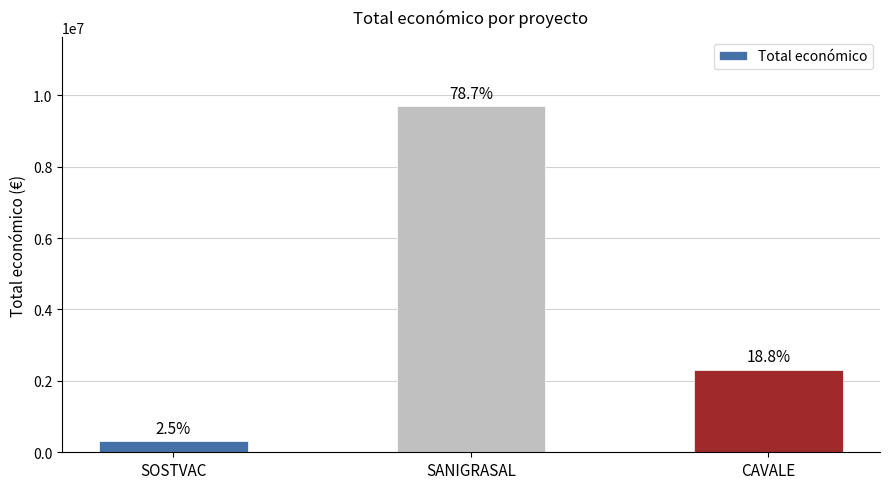

Reading left to right, extract all data points from this chart.

SOSTVAC=311553	SANIGRASAL=9695285	CAVALE=2310026